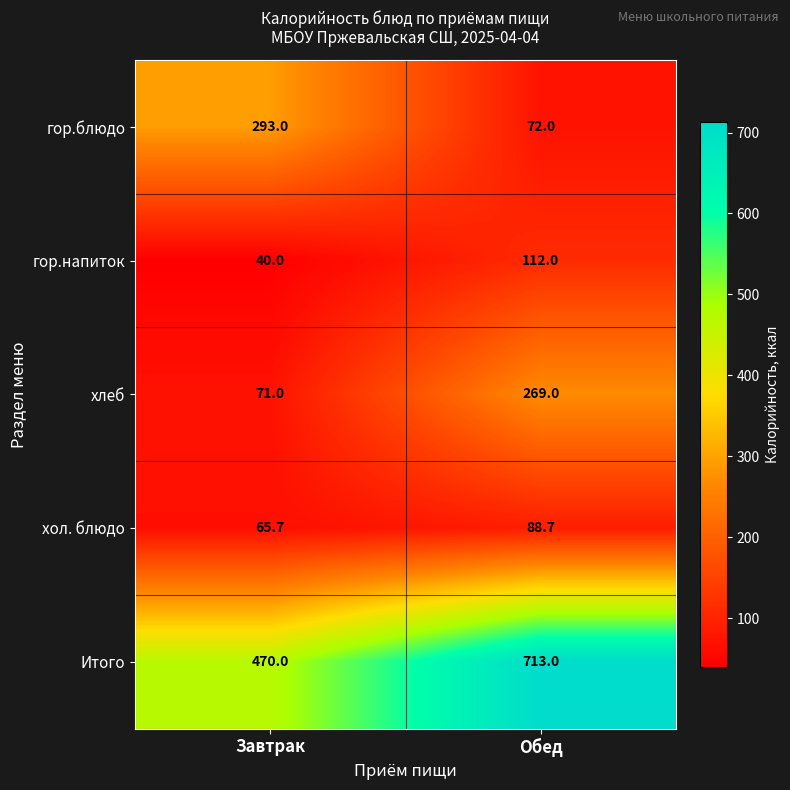

Which series has the largest total across all categories?

Итого